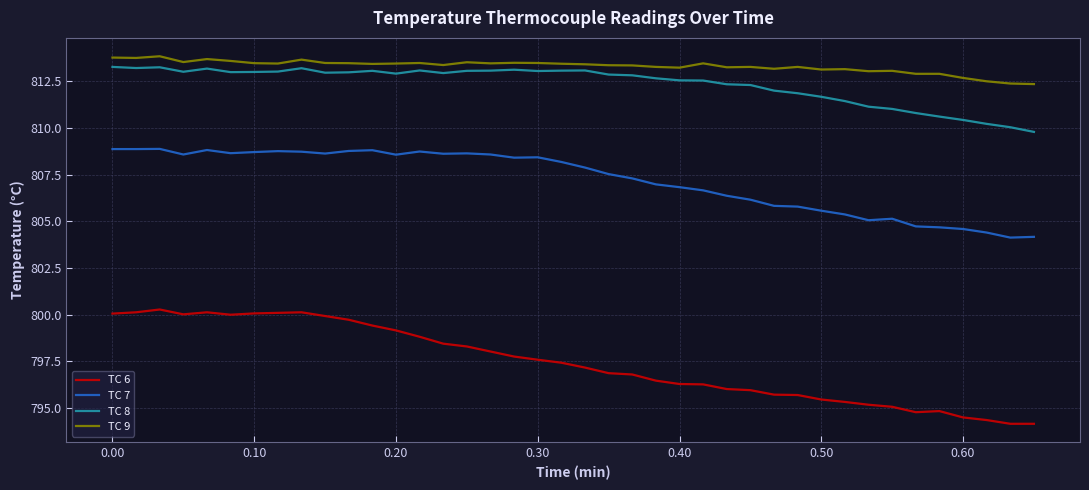

True or false: TC 9 and TC 8 intersect in this chart.

False